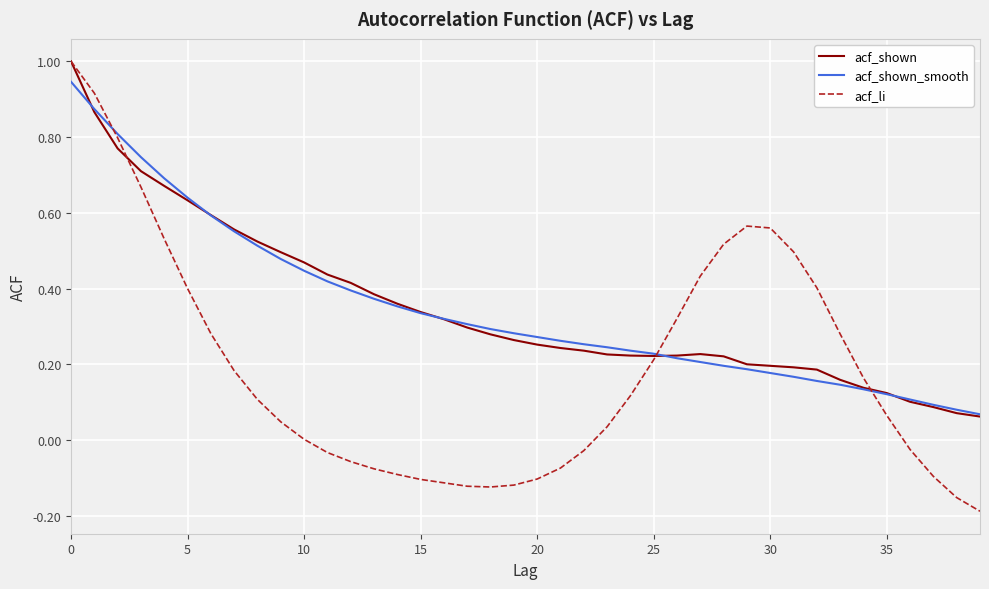

Which series has the widest spread of values?

acf_li